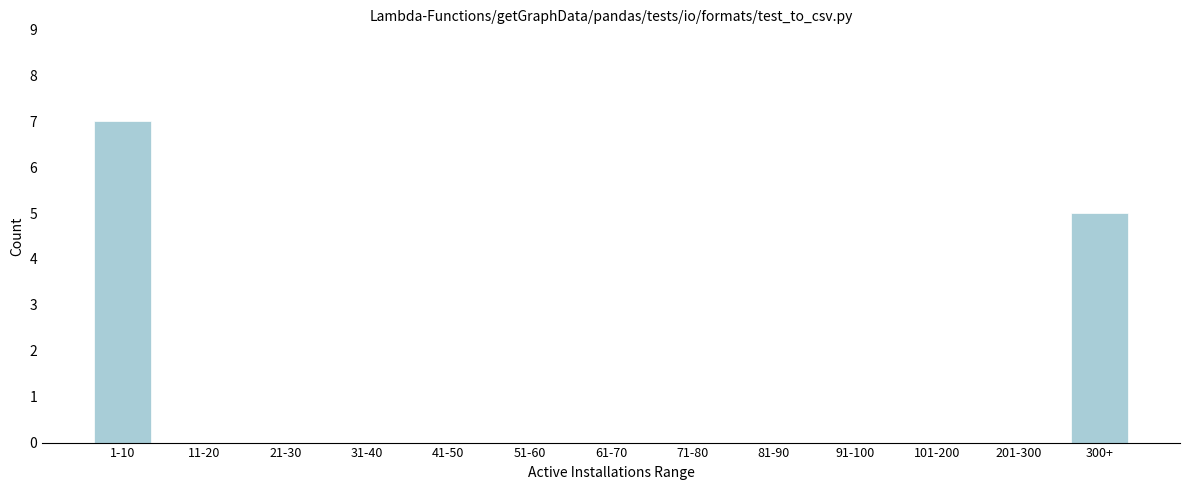

Reading left to right, list all the values displayed in this chart.

1-10=7	11-20=0	21-30=0	31-40=0	41-50=0	51-60=0	61-70=0	71-80=0	81-90=0	91-100=0	101-200=0	201-300=0	300+=5